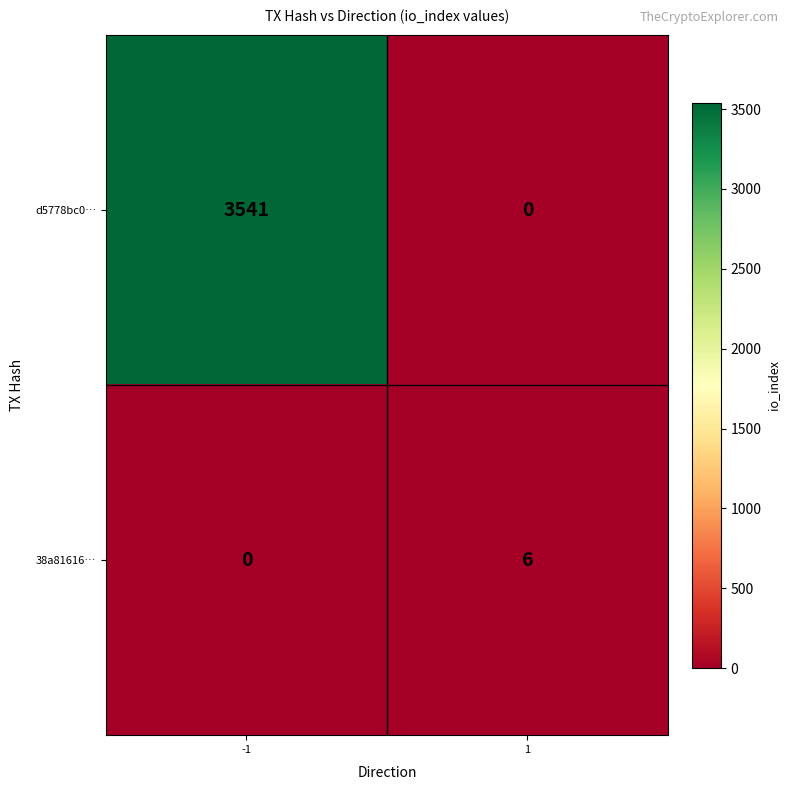

Rank the series by their maximum value, from highest to lowest.

d5778bc0…, 38a81616…